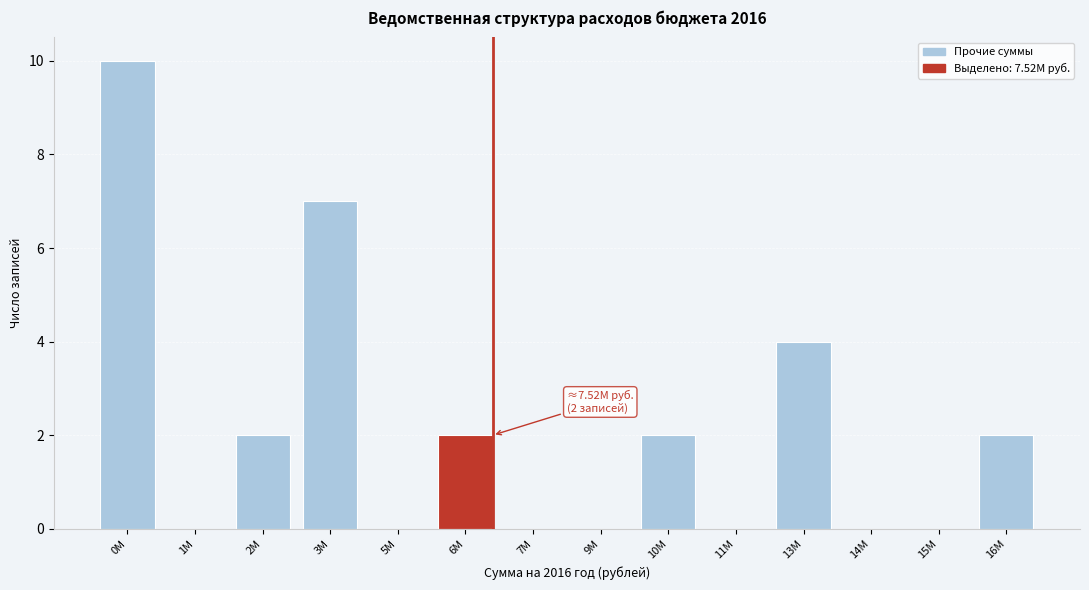

Reading left to right, extract all data points from this chart.

0M=10	1M=0	2M=2	3M=7	5M=0	6M=2	7M=0	9M=0	10M=2	11M=0	13M=4	14M=0	15M=0	16M=2